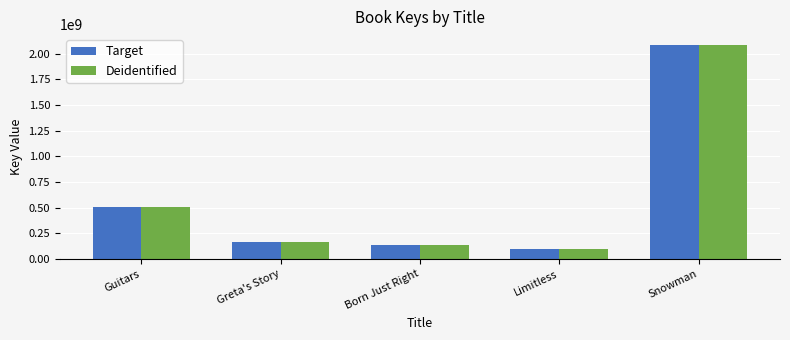

What value does the Deidentified series have at Snowman?

2085758331